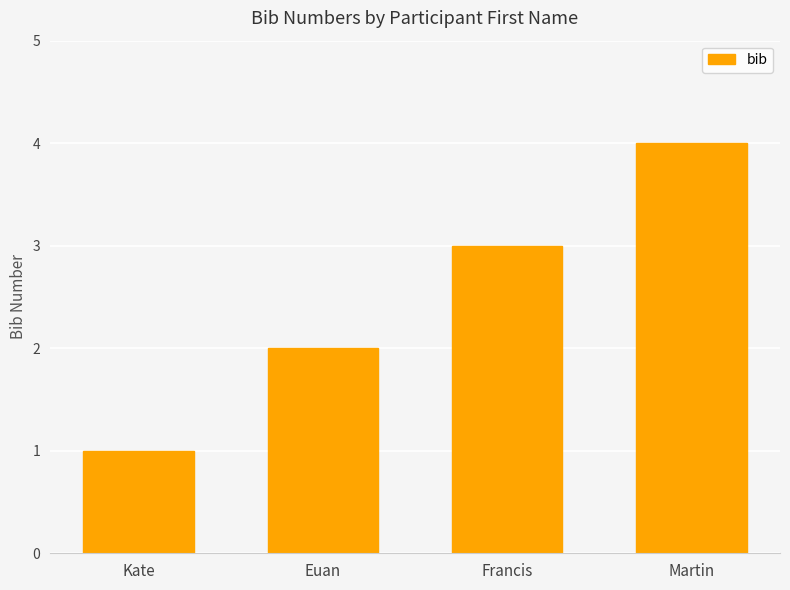

What value does the data have at Kate?

1